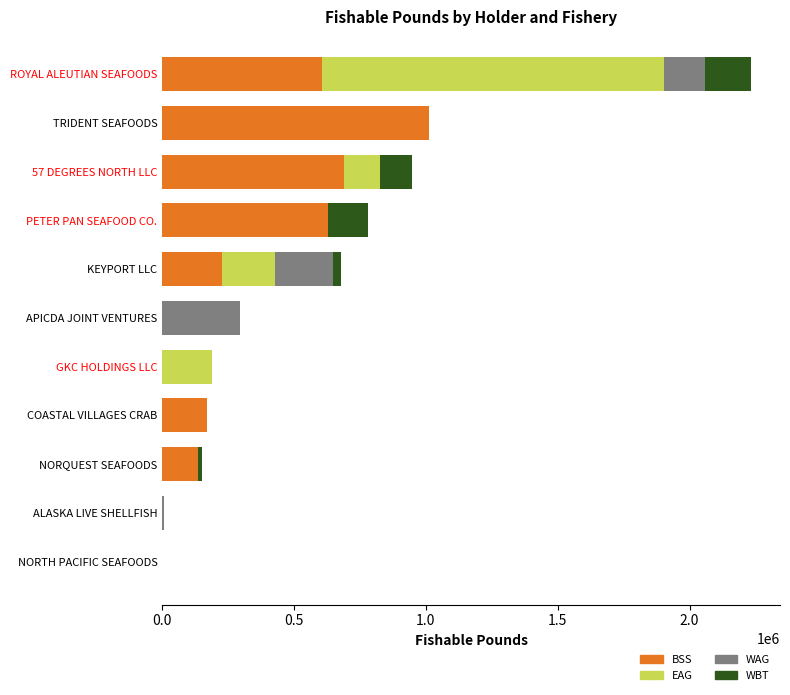

How many categories are shown in the chart?

11